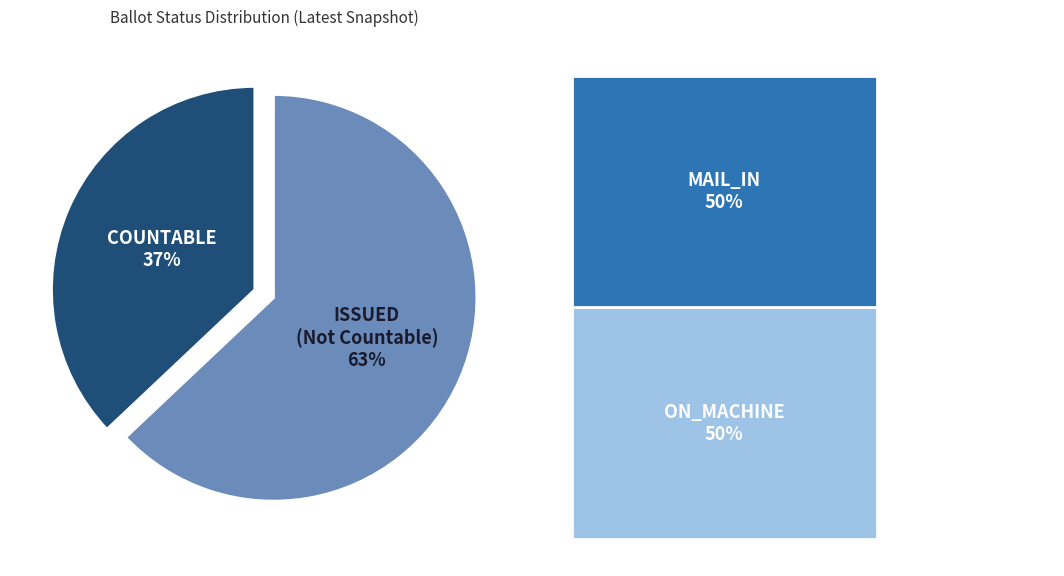

Is it true that ISSUED (Not Countable) is 63% of the pie?

True